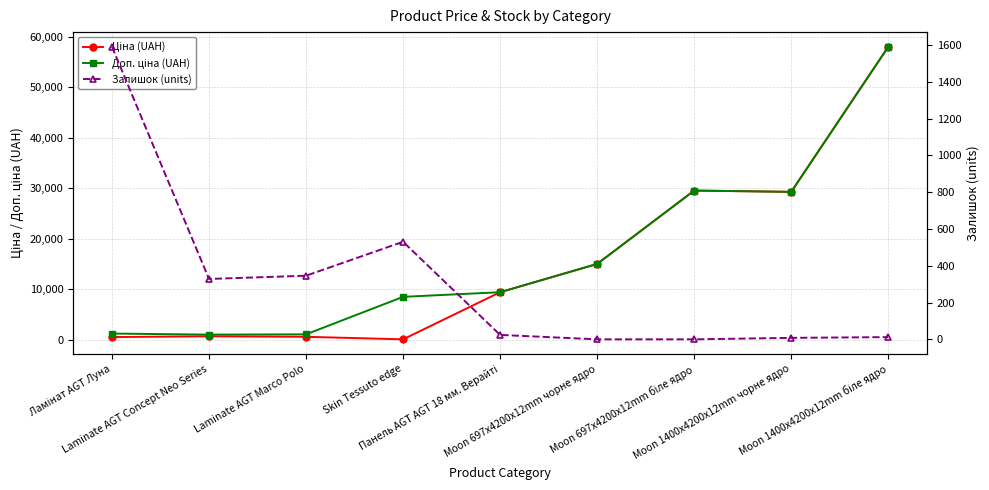

What position from the left is Moon 697x4200x12mm чорне ядро?

6